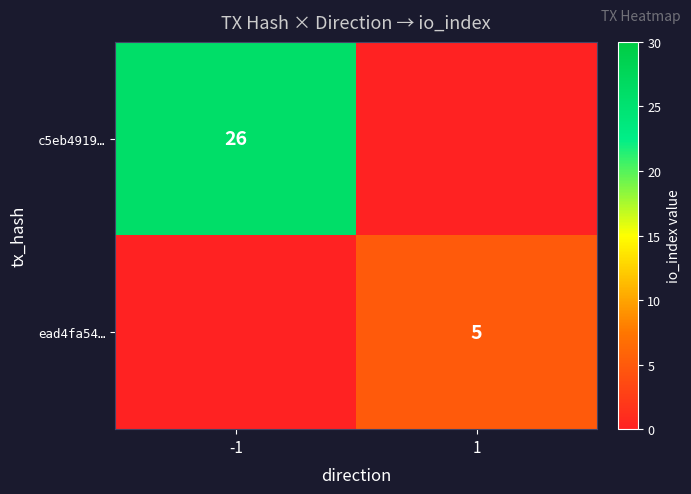

How many categories are shown in the chart?

2